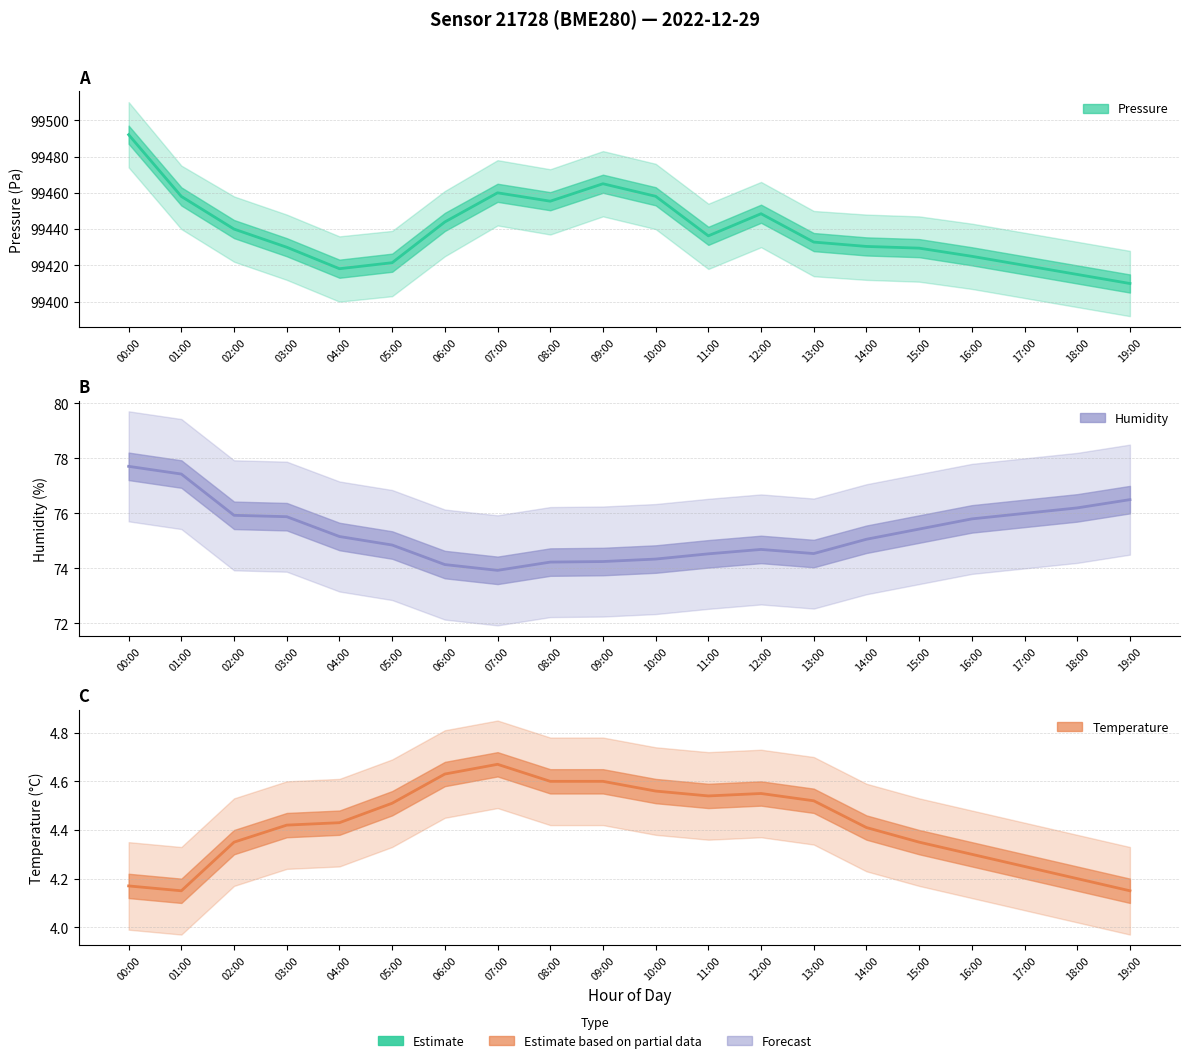

Which series has the largest range (max minus min)?

pressure